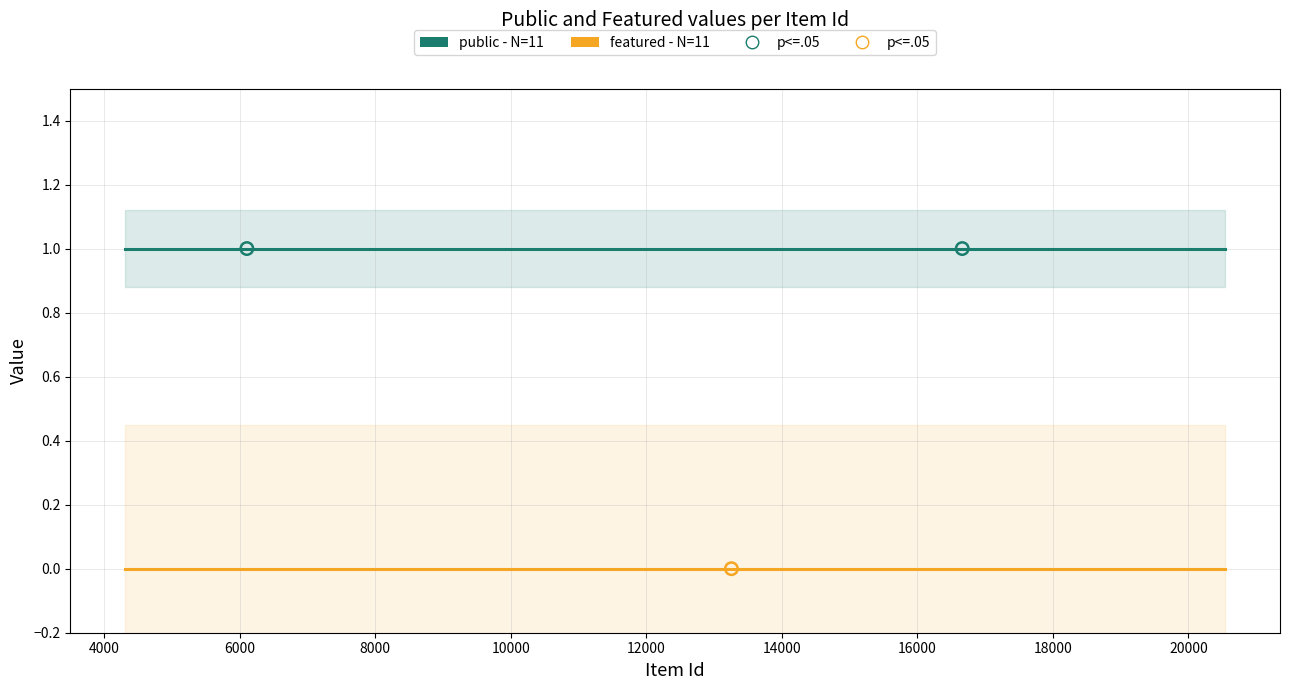

Is the value of public - N=11 at 16000 greater than the value of featured - N=11 at 20000?

Yes